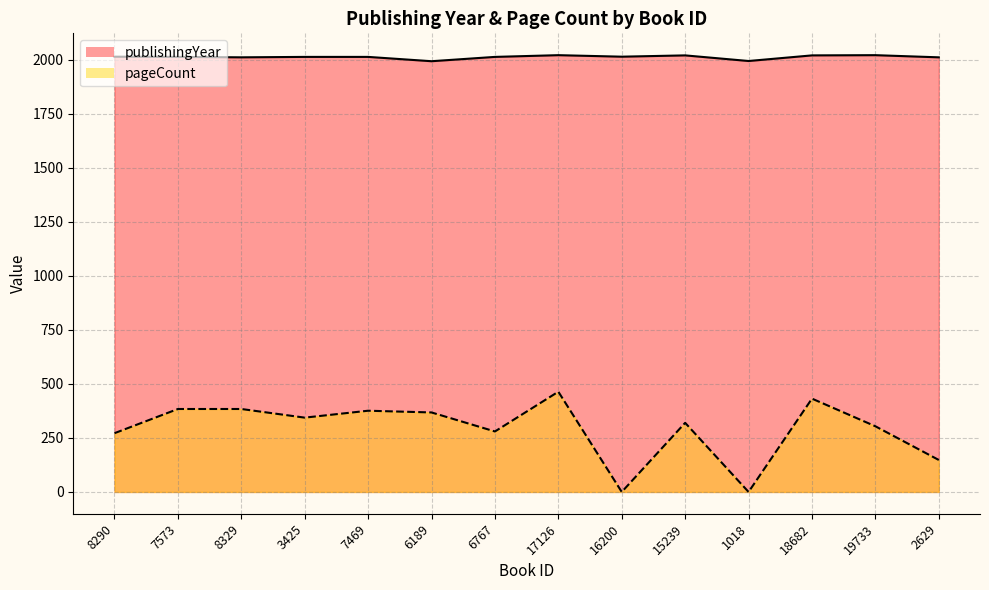

Reading left to right, transcribe all the data shown in this chart.

publishingYear: 2015	2014	2012	2014	2014	1994	2014	2022	2015	2021	1995	2021	2022	2012
pageCount: 272	384	384	344	376	368	280	464	0	320	0	432	304	148